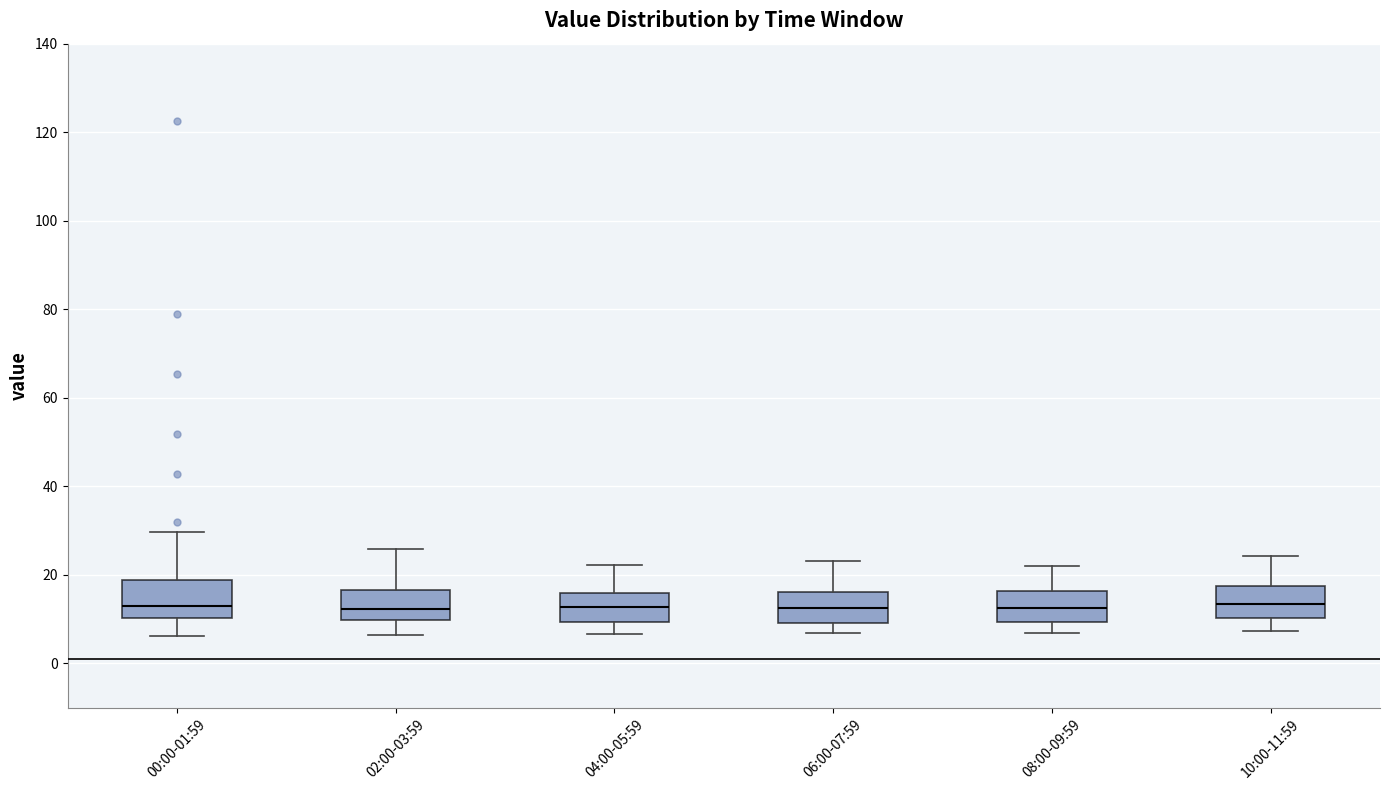

Where does the lower whisker of the box for 06:00-07:59 end on the y-axis? The values are not printed on the chart, so give them approximately, as read against the axis.

6